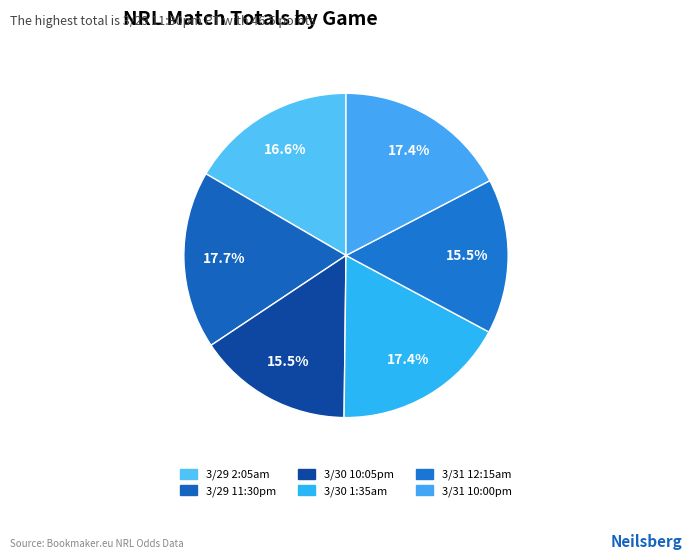

Is there any slice that represents more than half of the pie?

No